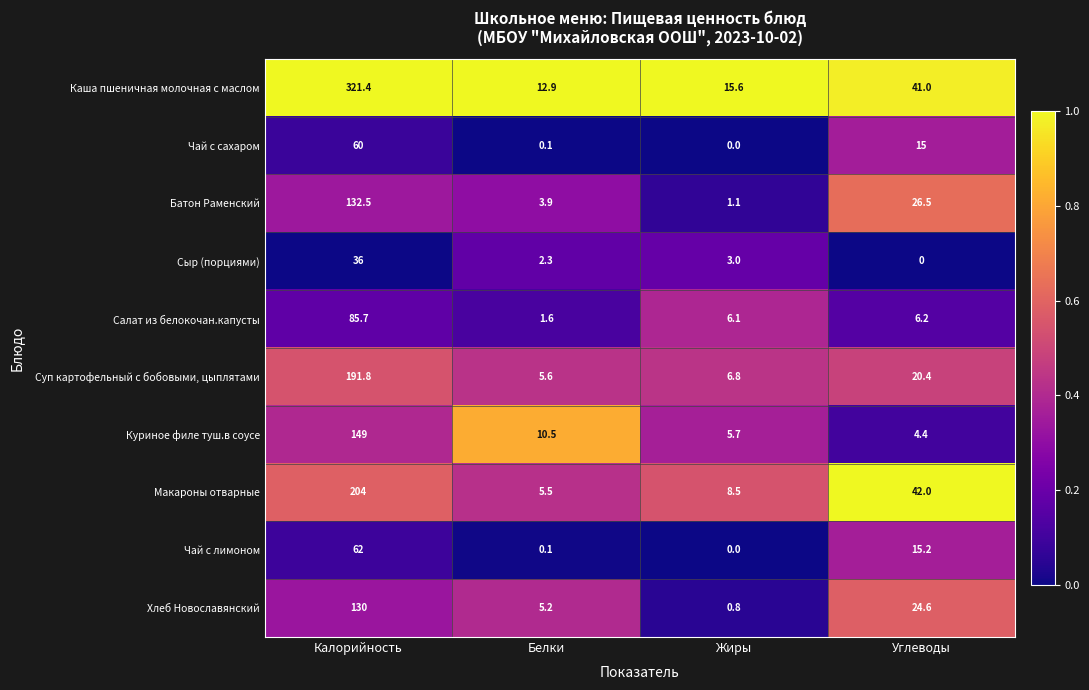

Between Жиры and Углеводы, which series saw the biggest shift?

Макароны отварные